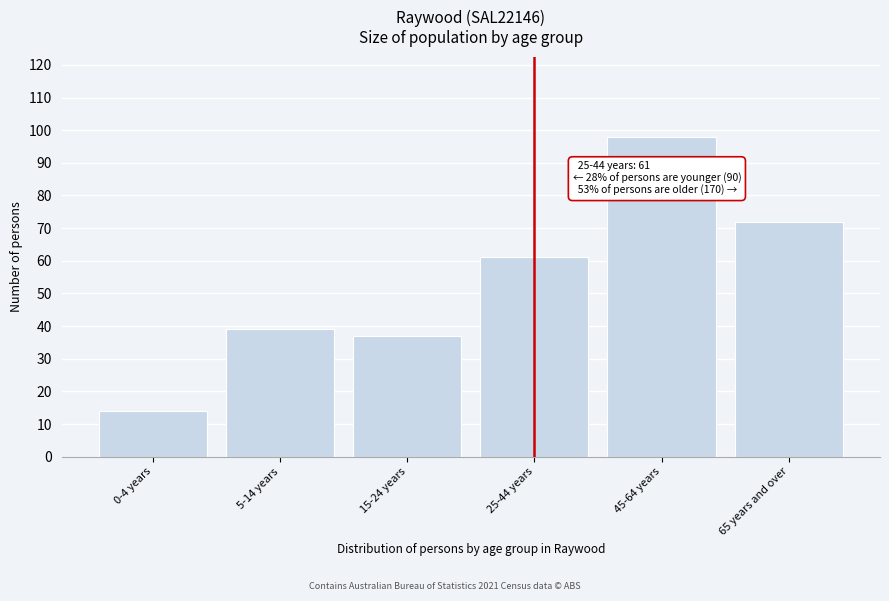

Reading left to right, list all the values displayed in this chart.

0-4 years=14	5-14 years=39	15-24 years=37	25-44 years=61	45-64 years=98	65 years and over=72